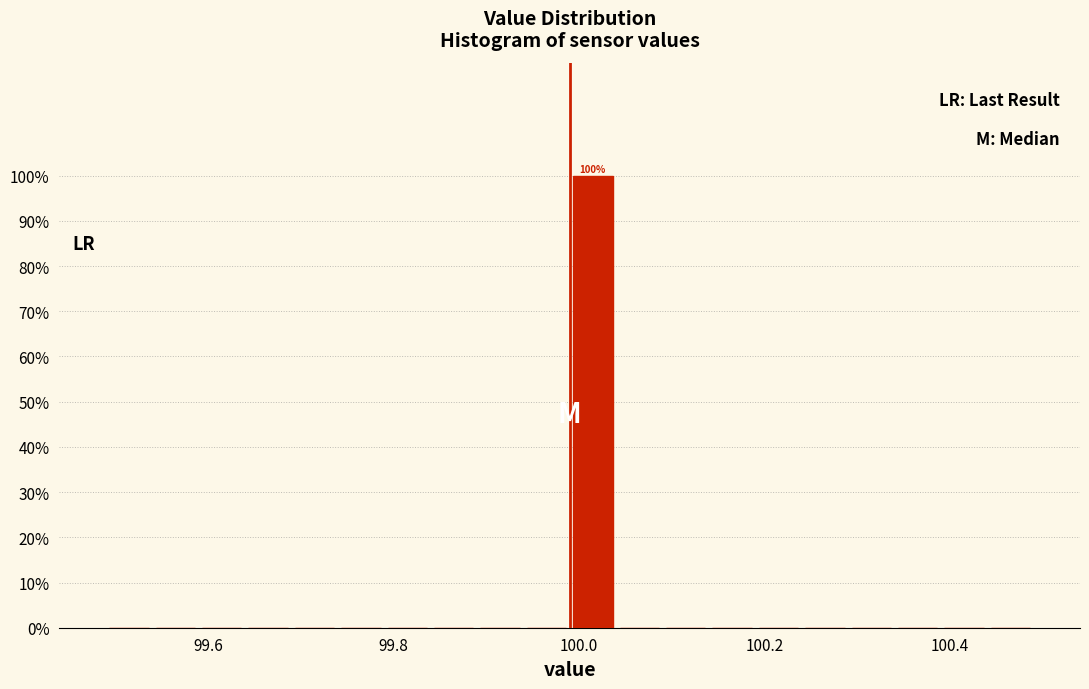

Read against the x-axis, roughly where is the centre of the tallest bar?

100.02